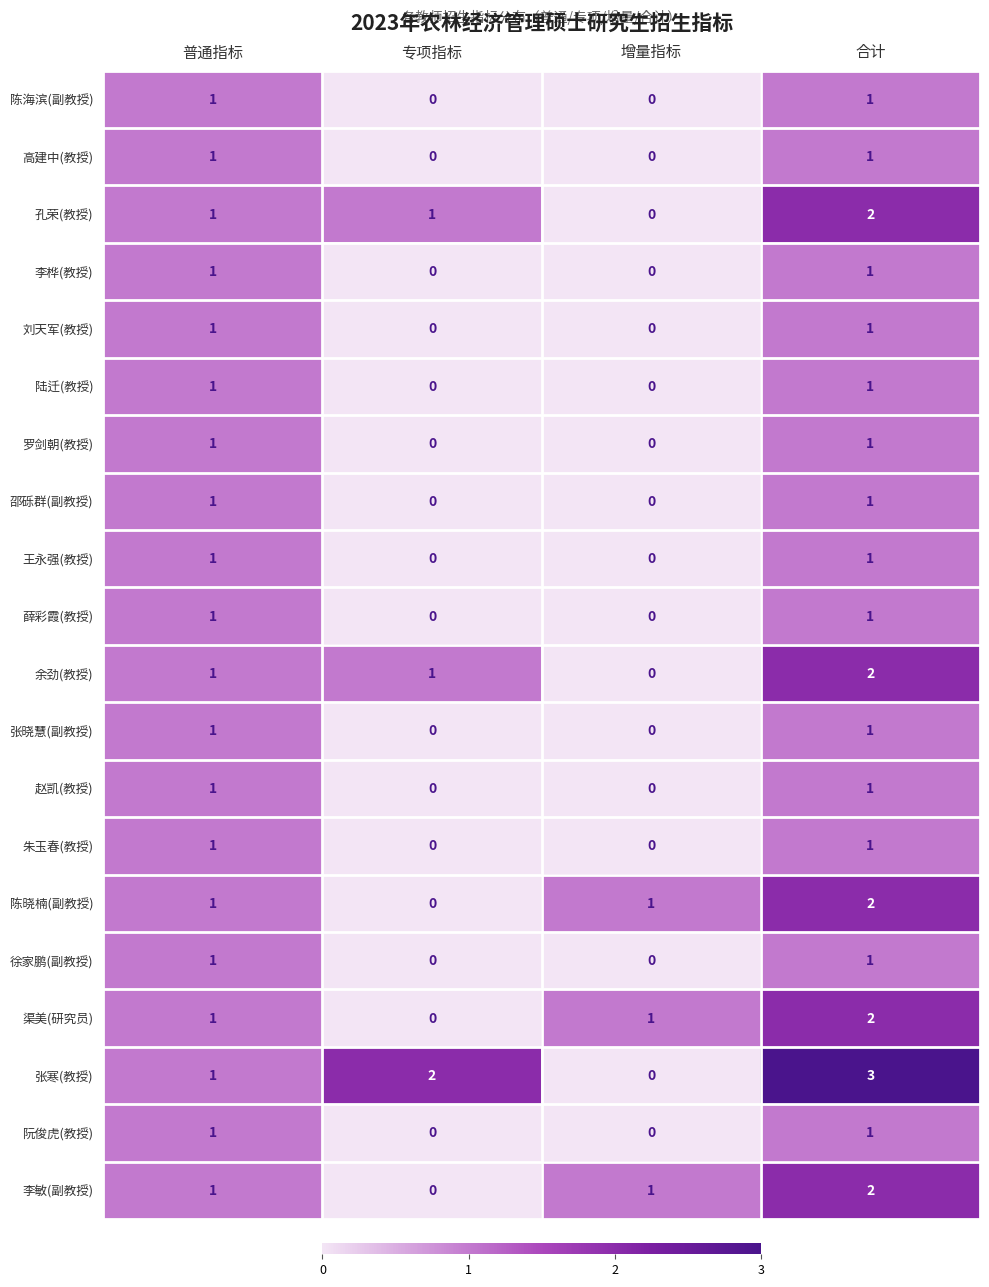

What is the sum of all 陈晓楠(副教授) values?

4